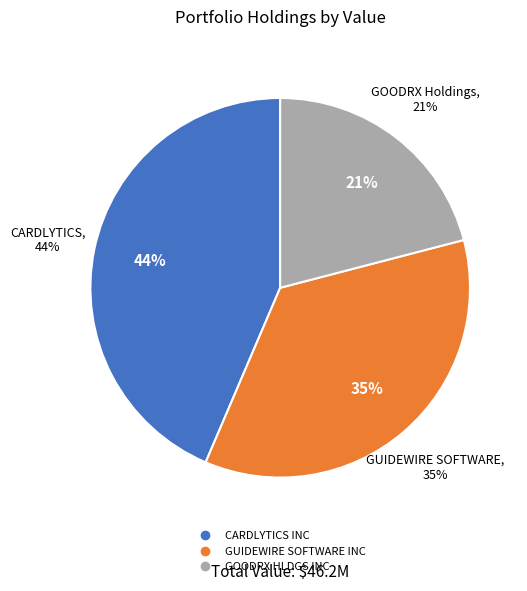

What is the change in value from CARDLYTICS INC to GUIDEWIRE SOFTWARE INC?

-3742000